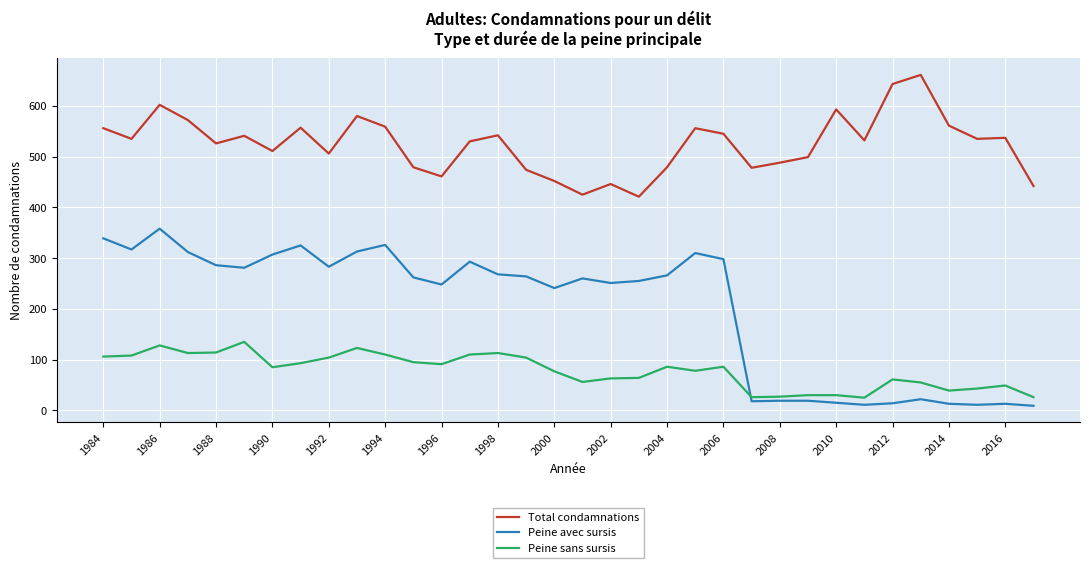

How many lines are shown in the chart?

3